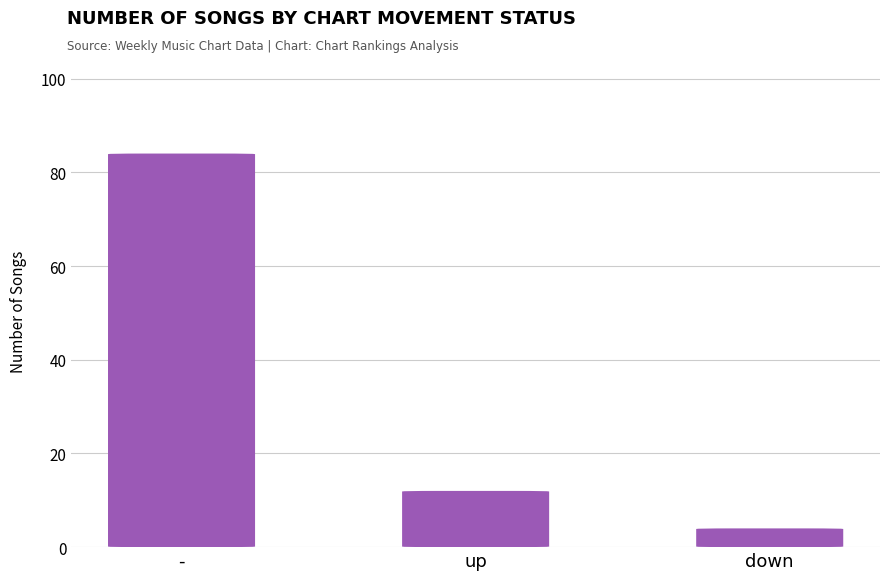

Reading left to right, what are all the values shown in this chart?

-=84	up=12	down=4